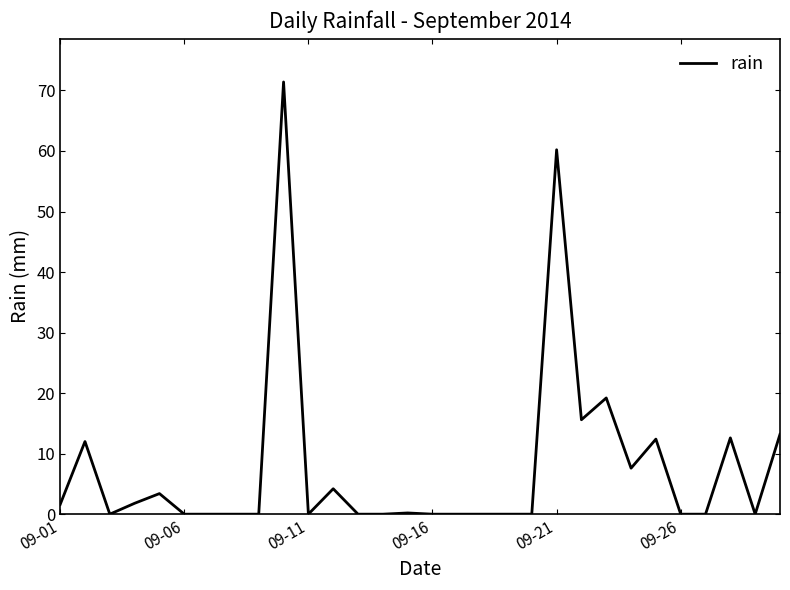

What is the difference between the maximum and minimum values?

71.4